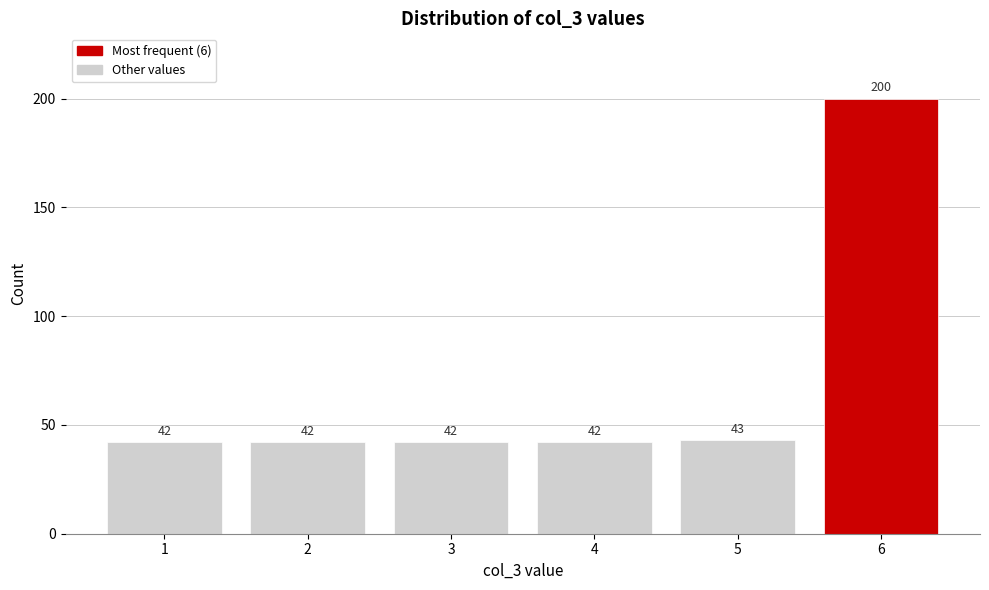

Reading right to left, transcribe all the data shown in this chart.

200	43	42	42	42	42